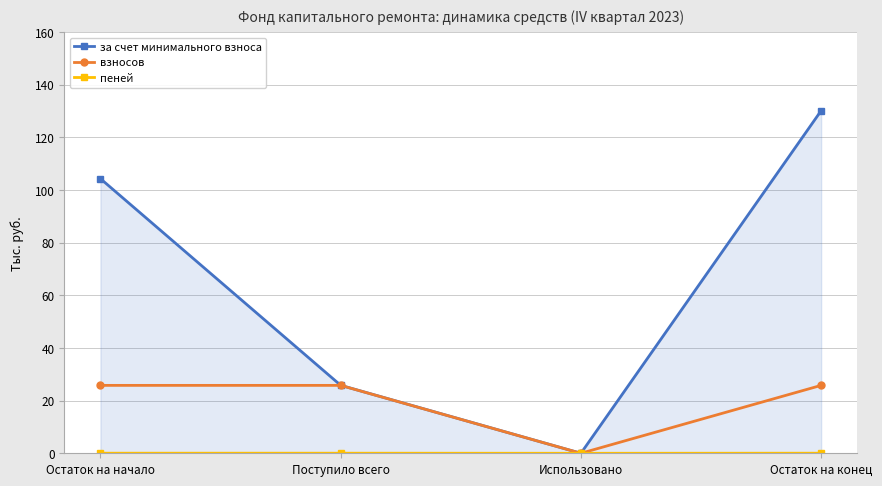

What is the average value of the взносов series?

19.4